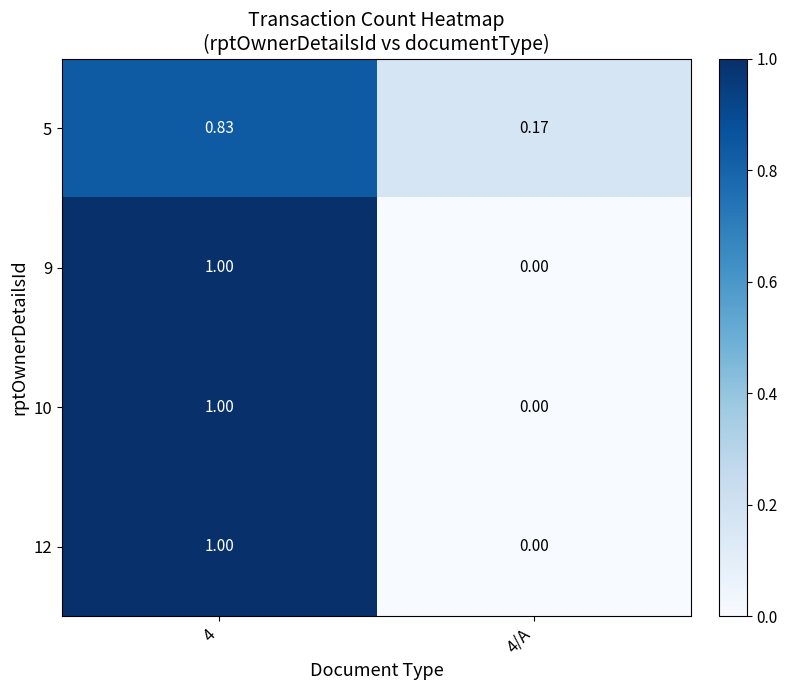

Is the value of 12 at 4/A greater than the value of 5 at 4?

No